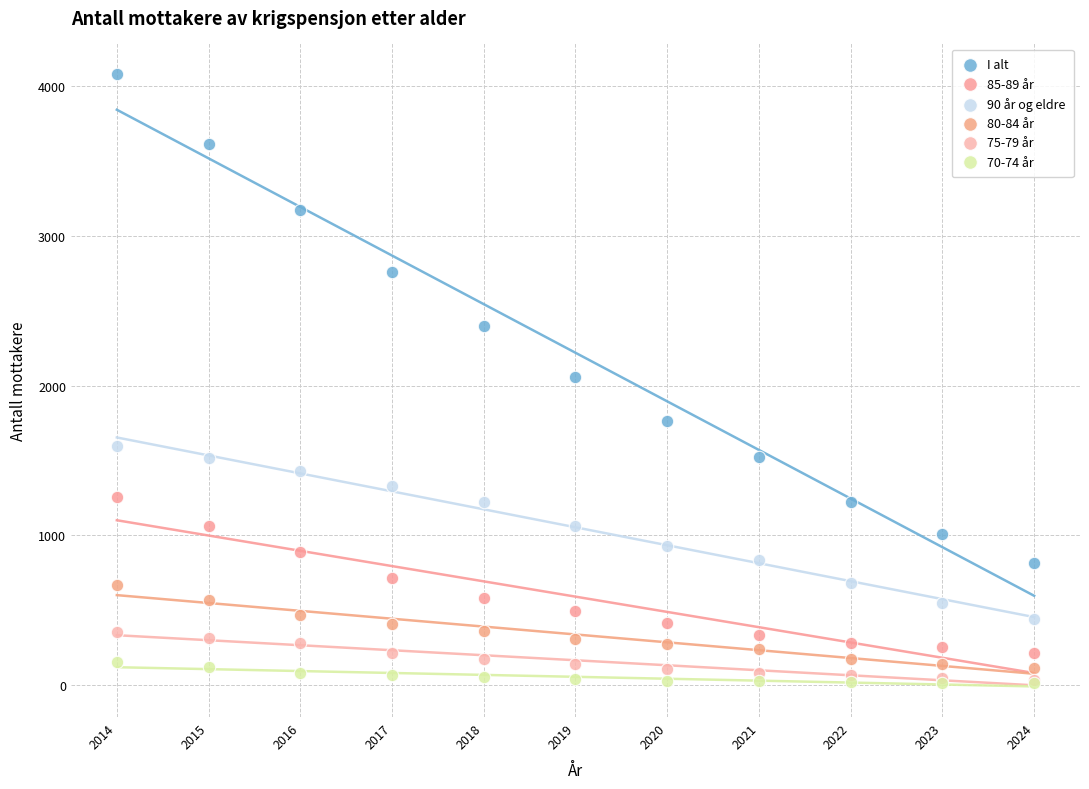

Which series has the largest Y range (max minus min)?

I alt